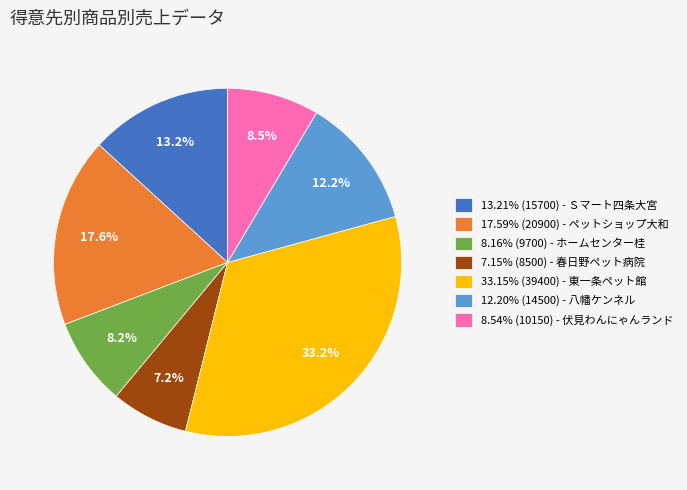

What portion of the pie excludes 17.59% (20900) - ペットショップ大和?

82.4%